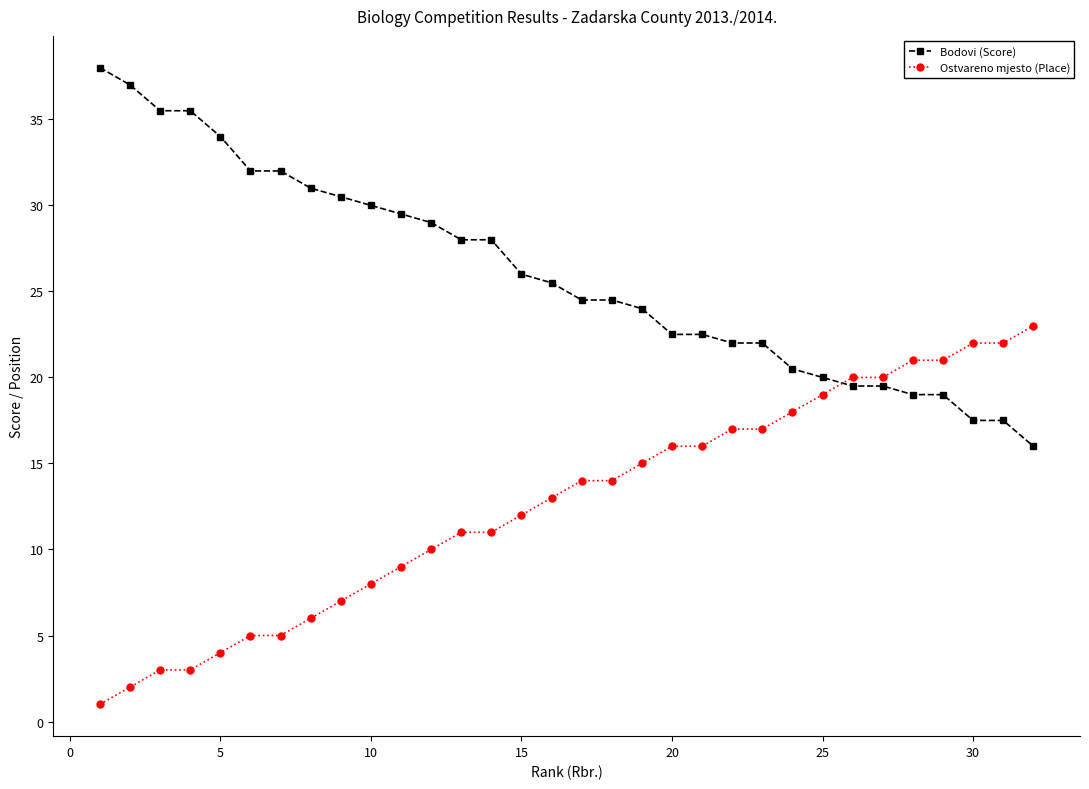

What are all the series names shown in the legend?

Bodovi (Score), Ostvareno mjesto (Place)